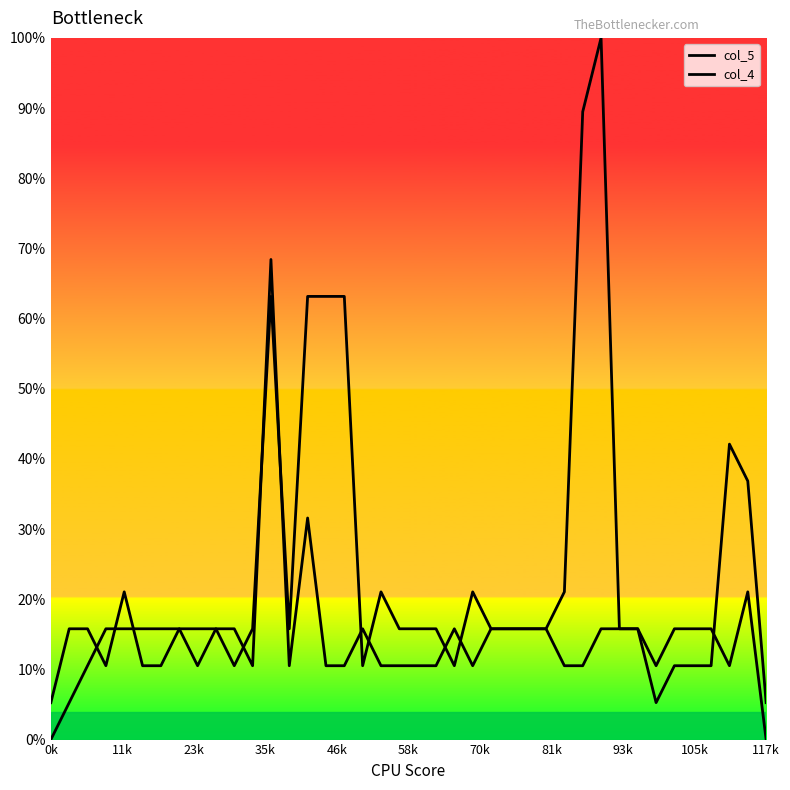

Where do col_4 and col_5 first cross each other?

23k and 35k